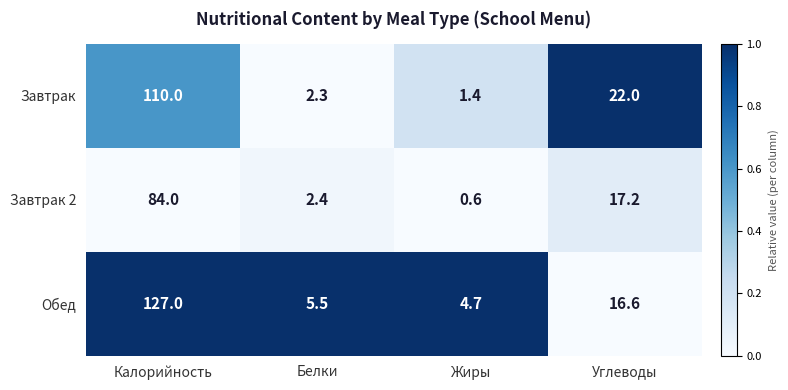

Which series has the largest range (max minus min)?

Обед